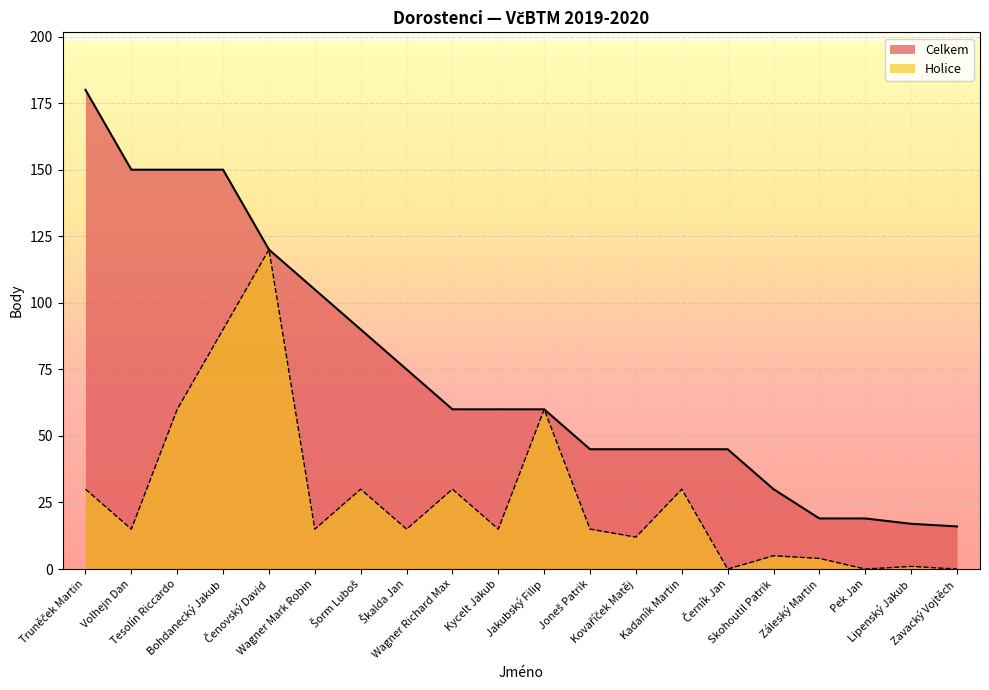

What is the spread (max minus min) of values at Volhejn Dan?

135